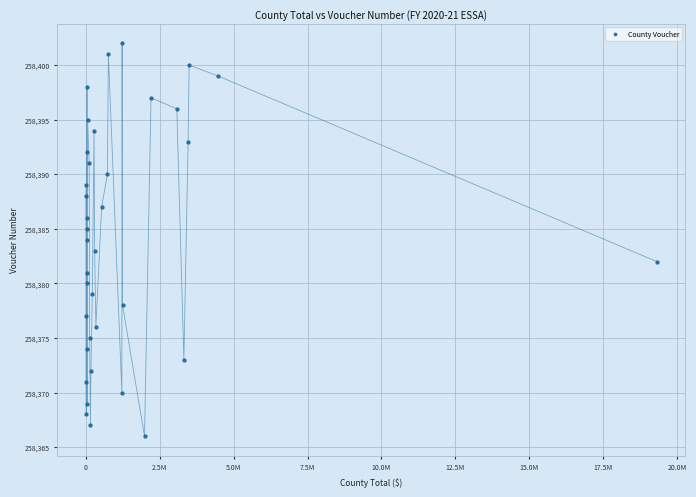

What is the range of Y values (max minus min)?

36